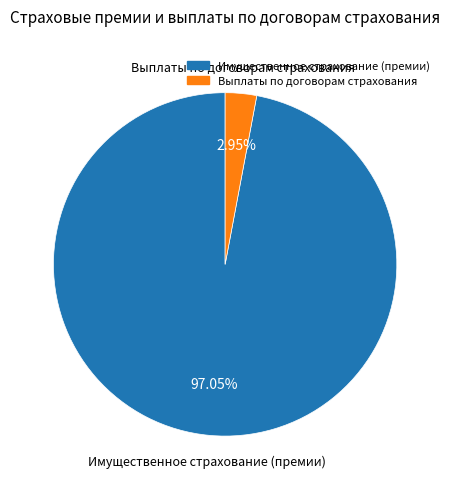

Rank the categories by value from highest to lowest.

Имущественное страхование (премии), Выплаты по договорам страхования